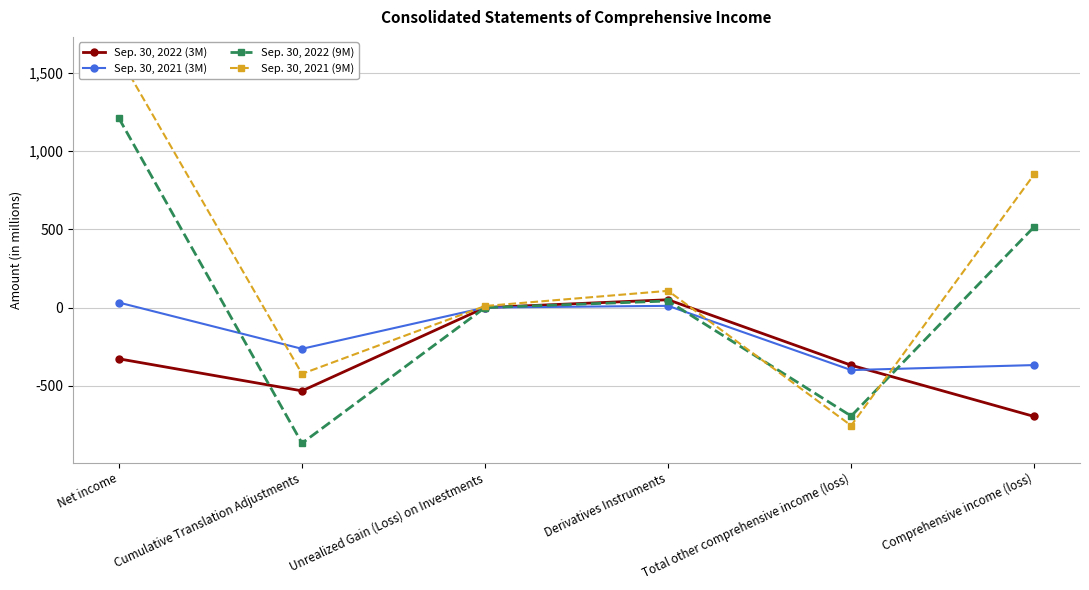

What is the difference between the maximum and minimum values in the Sep. 30, 2022 (3M) series?

747